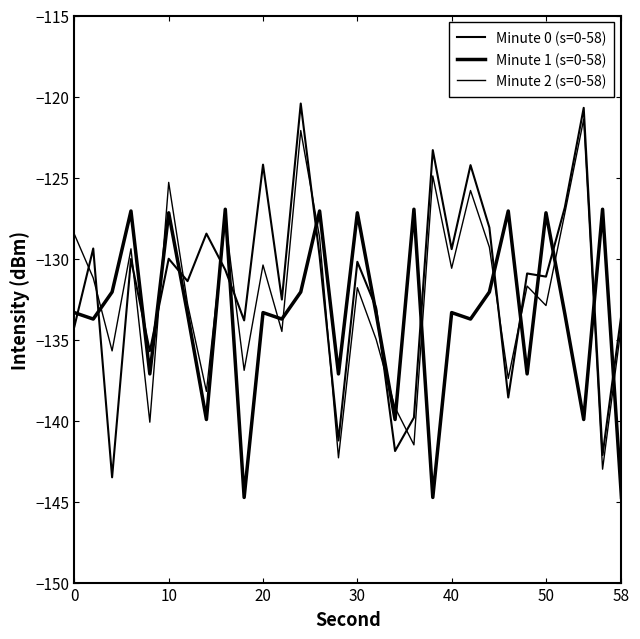

How many lines are shown in the chart?

3